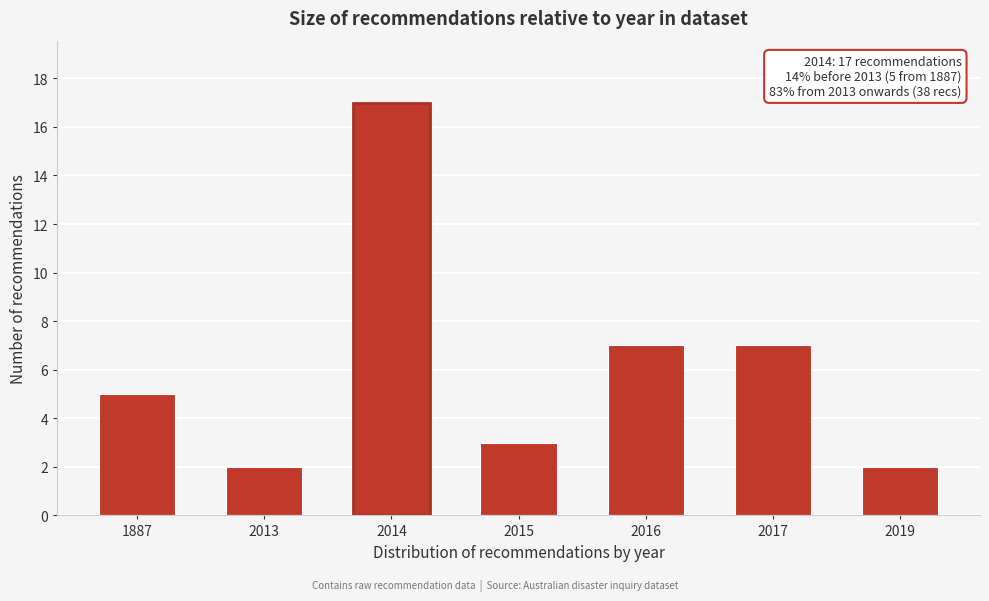

Reading left to right, extract all data points from this chart.

1887=5	2013=2	2014=17	2015=3	2016=7	2017=7	2019=2